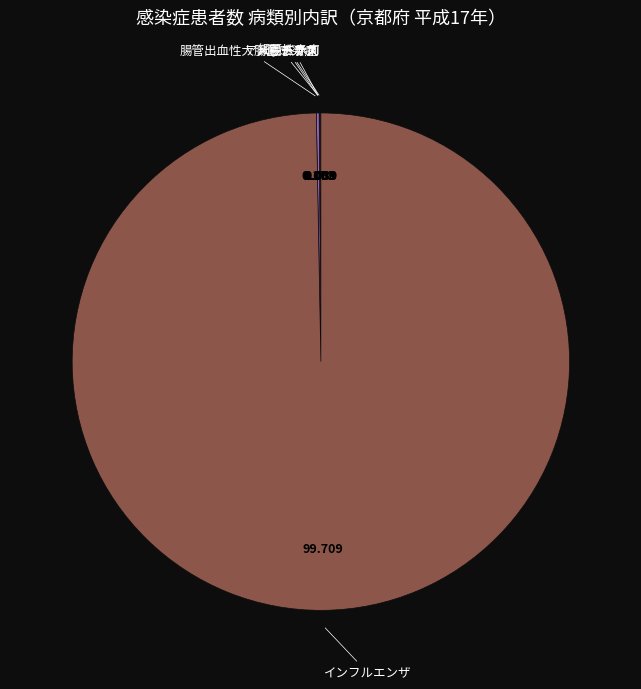

Is there any slice that represents more than half of the pie?

Yes